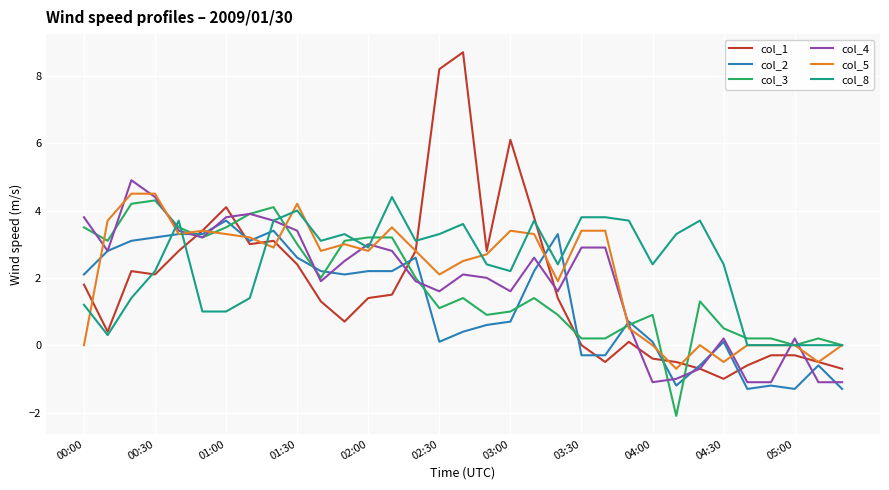

Which series has the largest range (max minus min)?

col_1